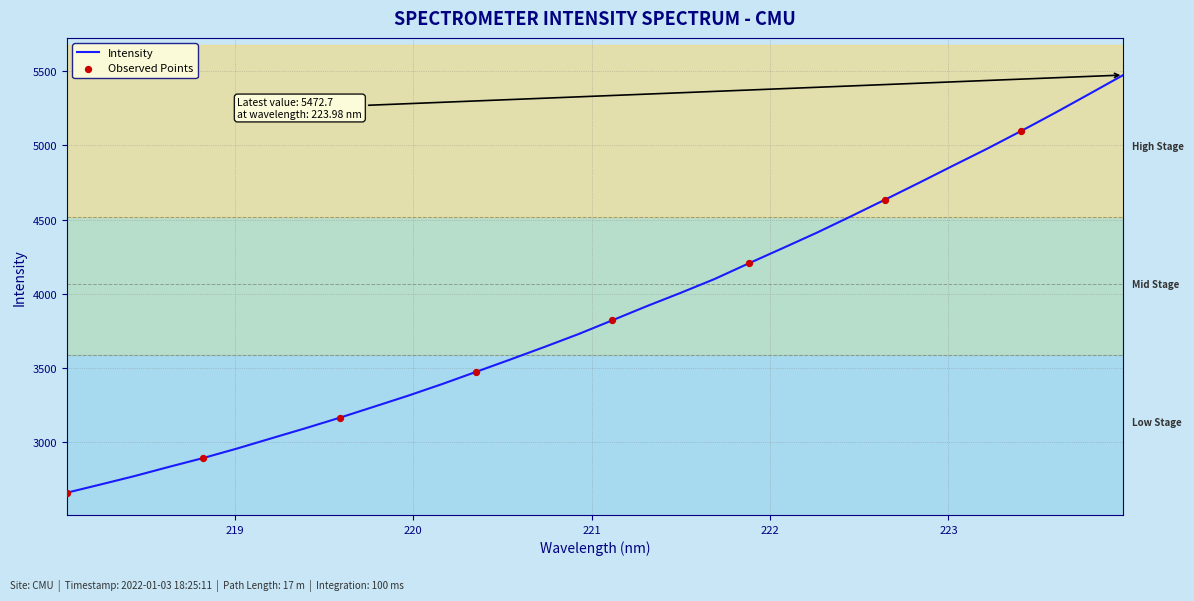

What is the ratio of the value at 223.5987 to the value at 221.8812?

1.2